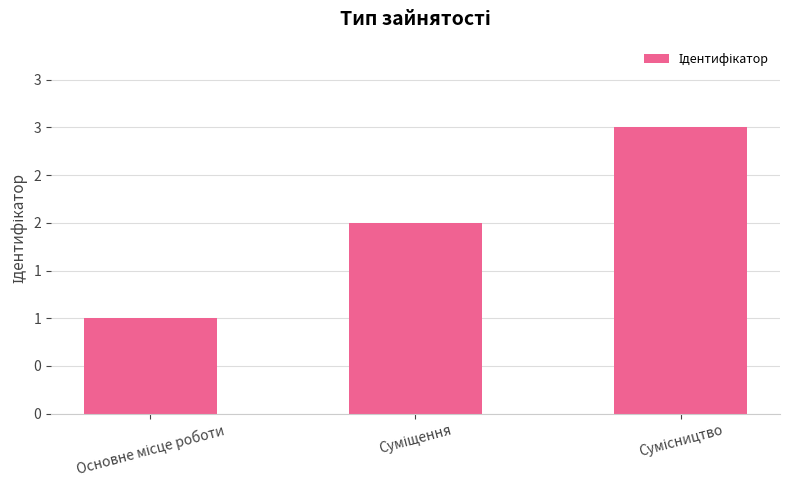

Are the bars horizontal?

No